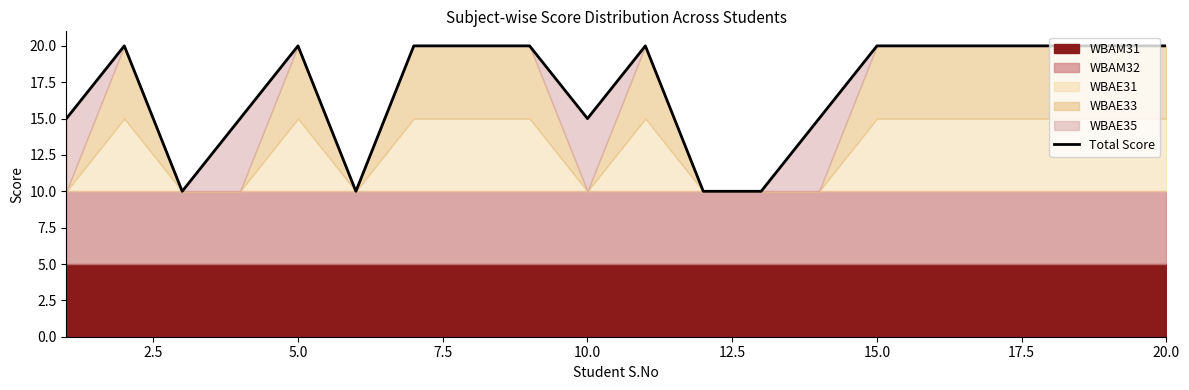

What is the minimum value for Total Score?

10